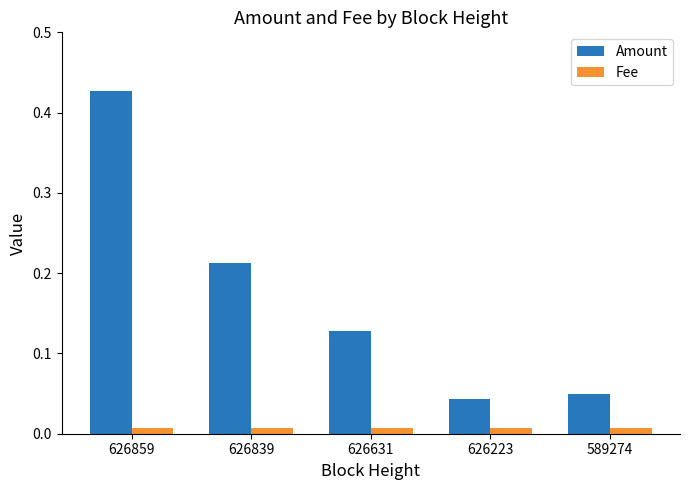

Which series has the widest spread of values?

Amount